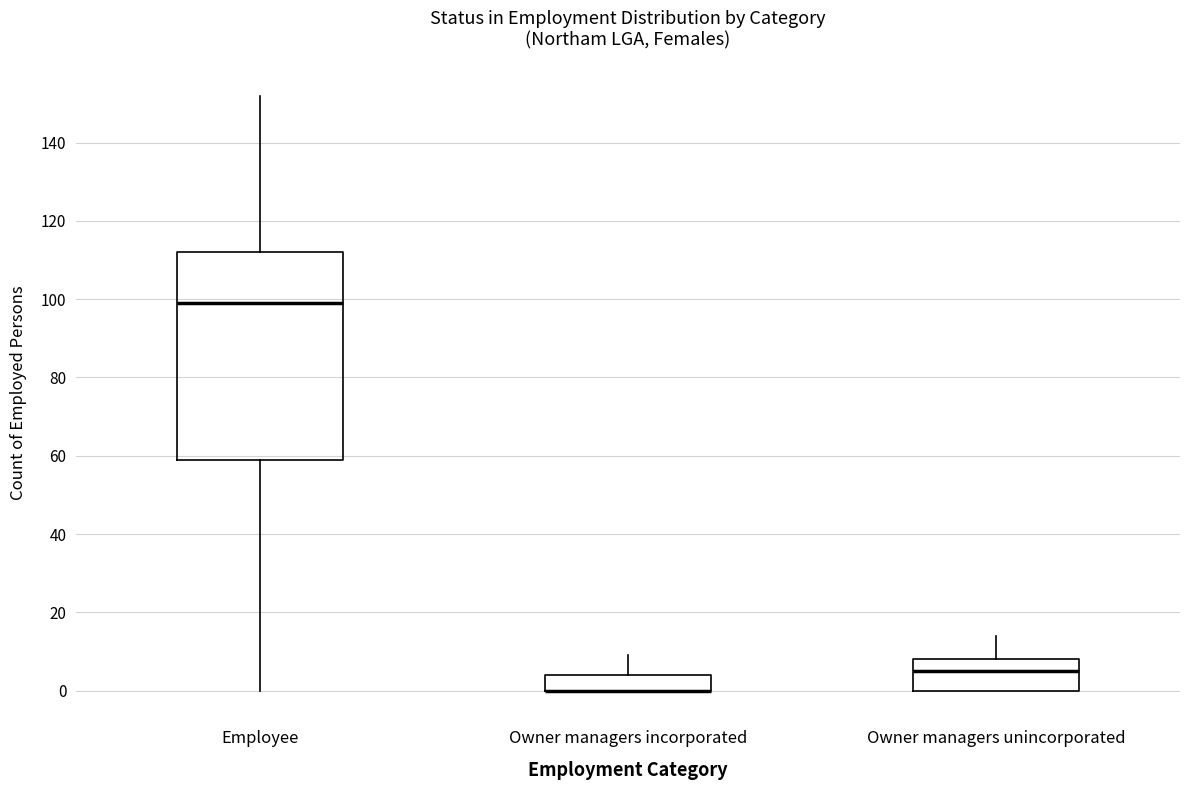

Reading left to right, read every box against the y-axis: the position of its median line, the range the box covers, and the ends of its whiskers. The values are not printed on the chart, so give them approximately, as read against the axis.

Employee: median 100, box 60 to 112, whiskers 0 to 152
Owner managers incorporated: median 0 (drawn on the box's lower edge), box 0 to 4, whiskers 0 to 10
Owner managers unincorporated: median 6, box 0 to 8, whiskers 0 to 14